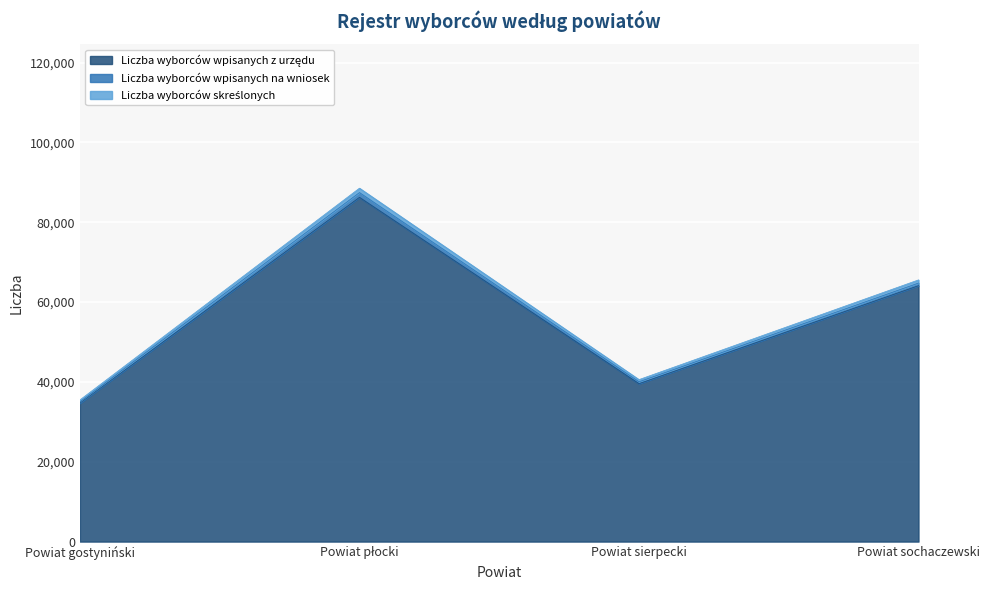

What is the sum of all Liczba wyborców wpisanych z urzędu values?

230201